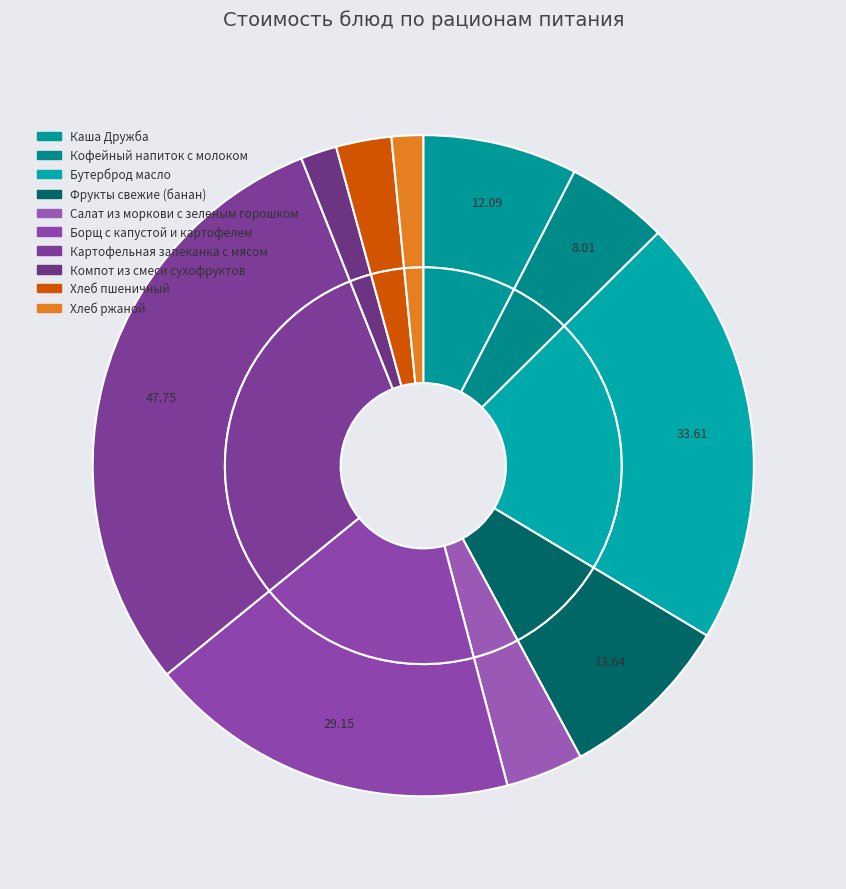

What is the ratio of the value at Хлеб пшеничный to the value at Хлеб ржаной?

1.8